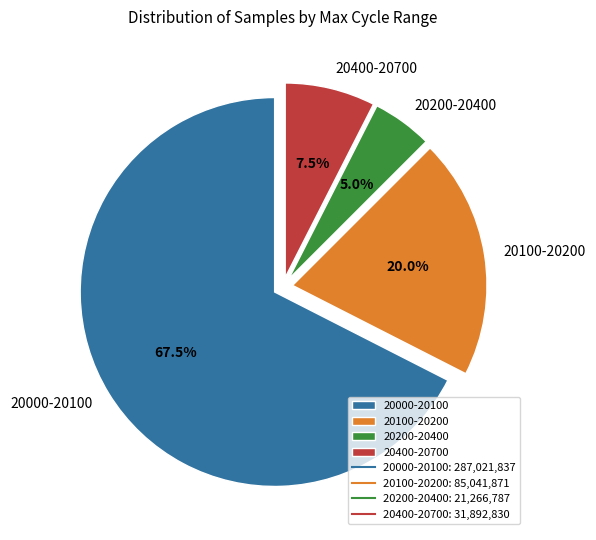

Is there a majority slice in this chart?

Yes